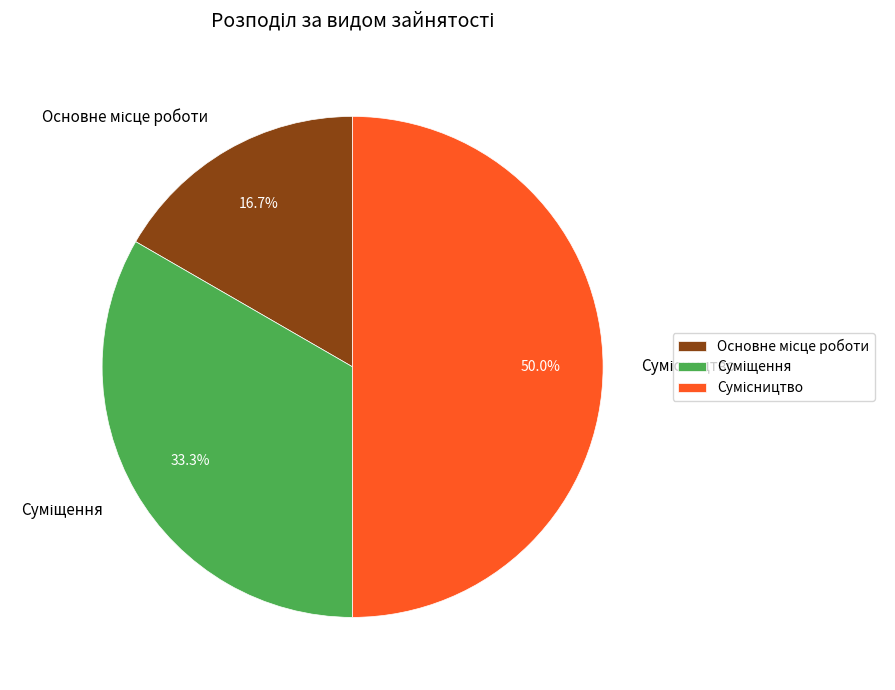

To the nearest percent, what portion does Сумісництво represent?

50%